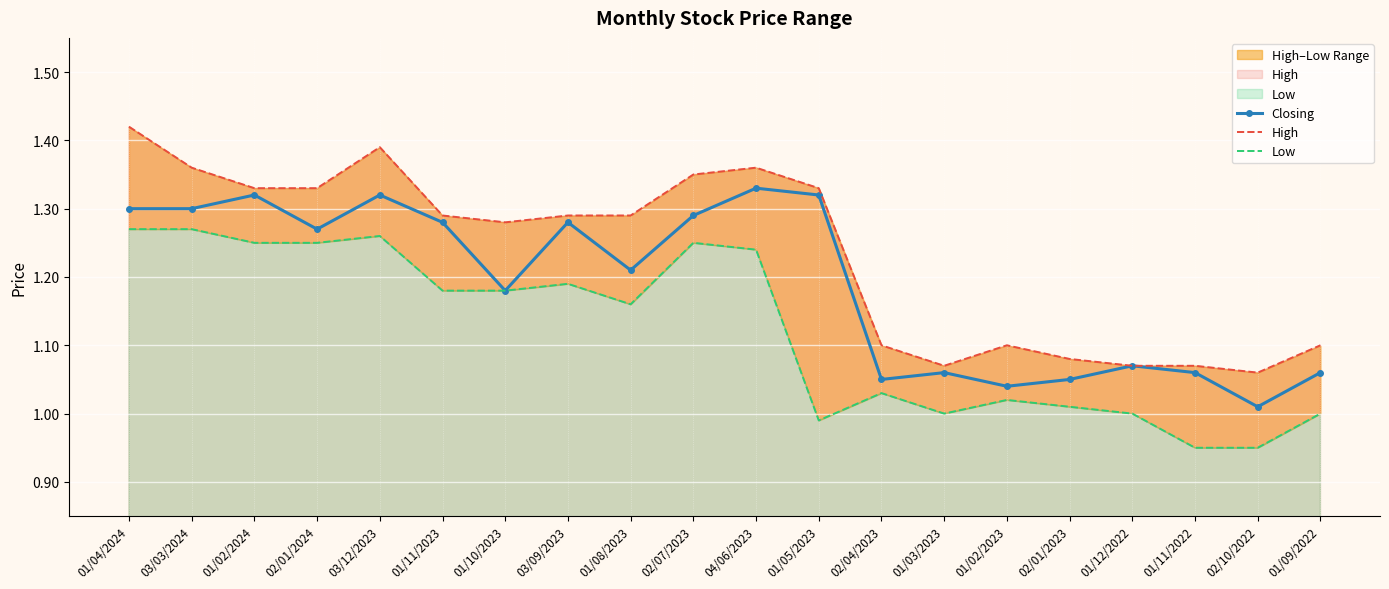

The value of High at 01/11/2023 is 1.3. True or false?

True